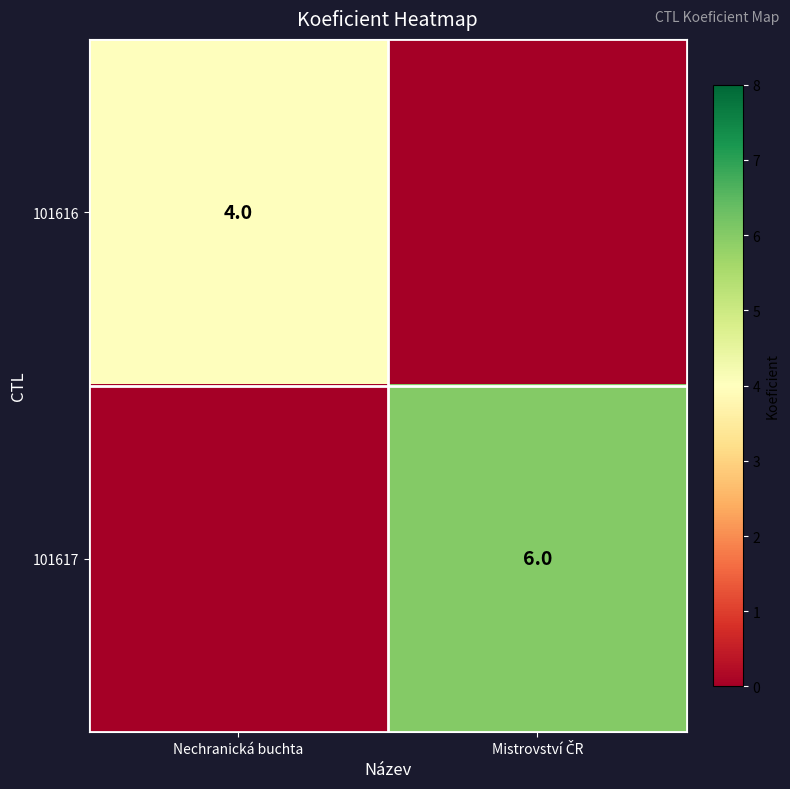

True or false: 101616 has a value of 4 at Nechranická buchta.

True